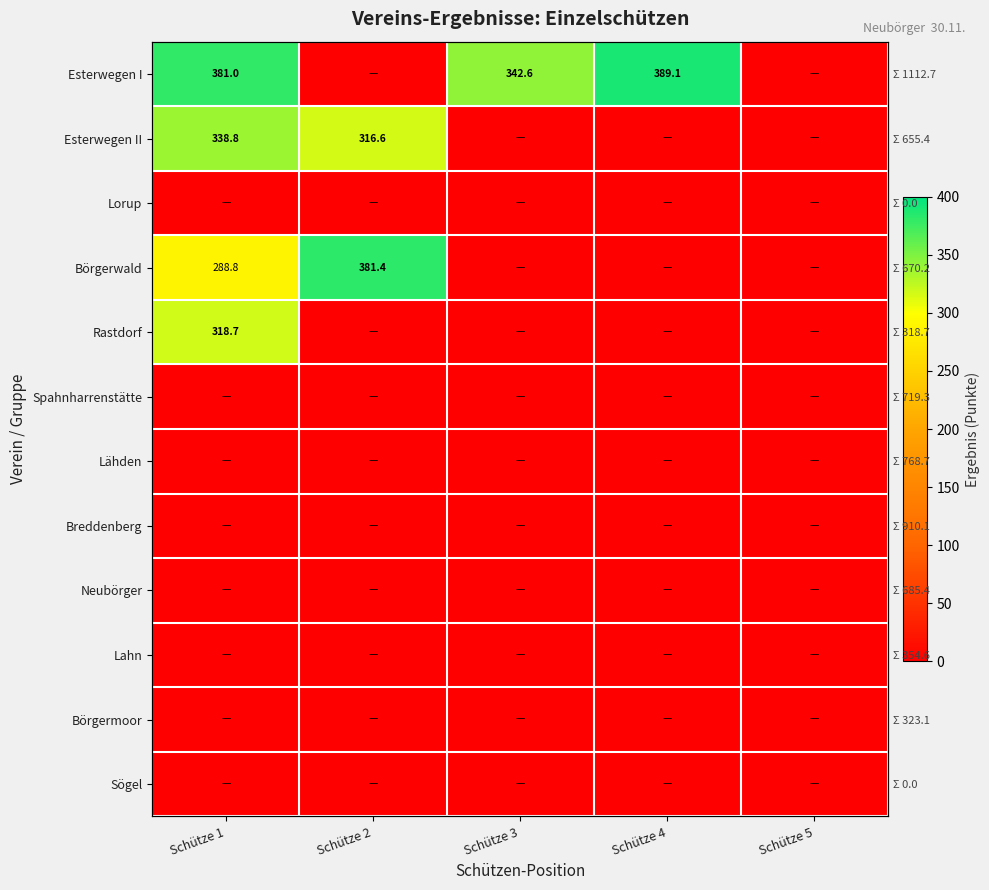

Is it true that Lorup equals 0.0 at Schütze 2?

True